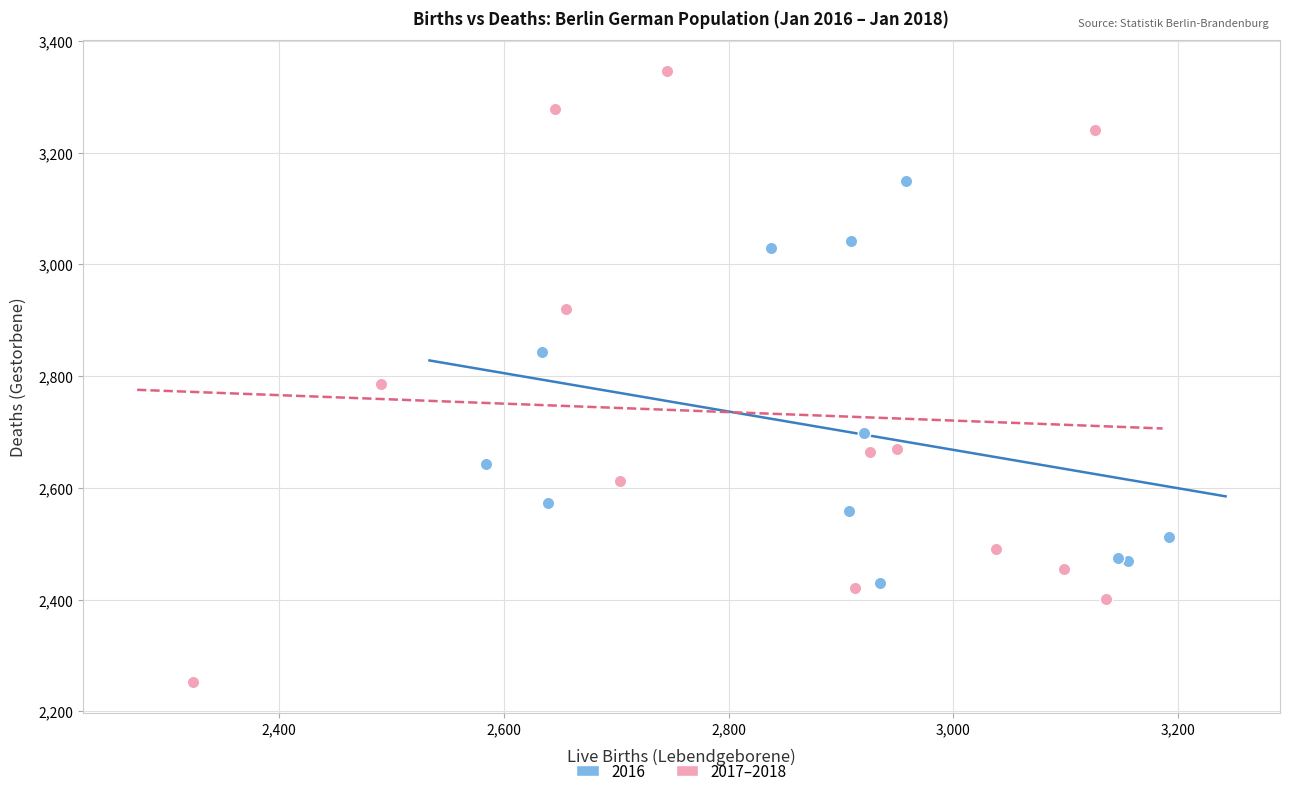

Which series contains the lowest Y value?

2017–2018